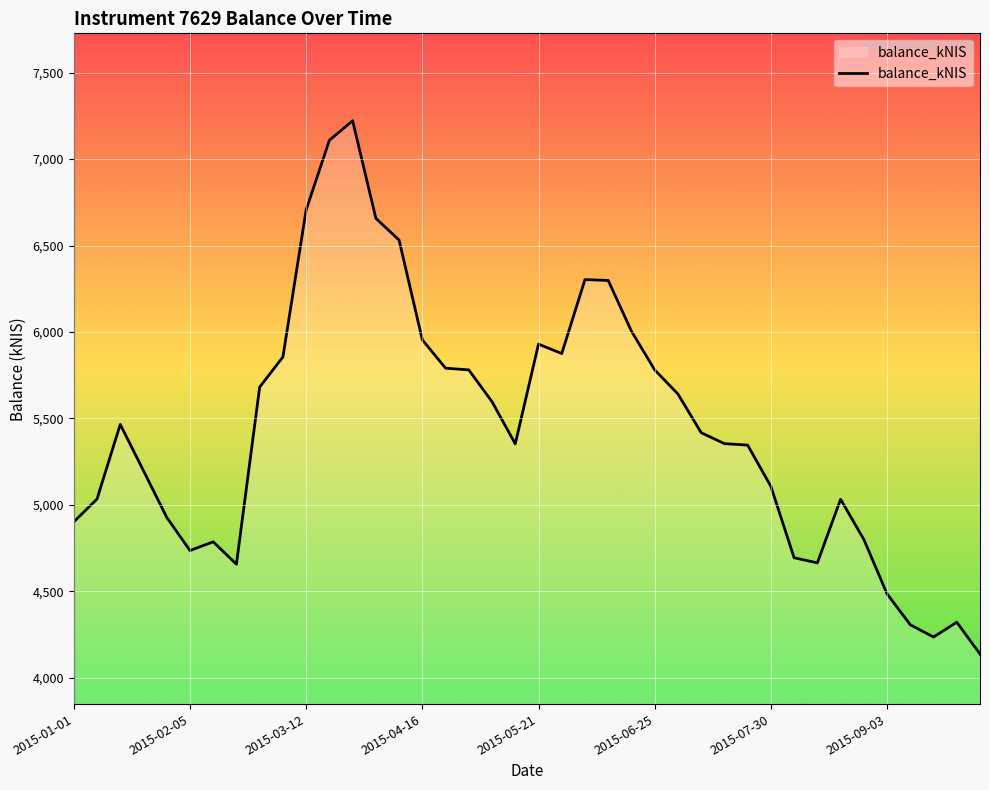

What is the difference between the maximum and minimum values?

3084.7